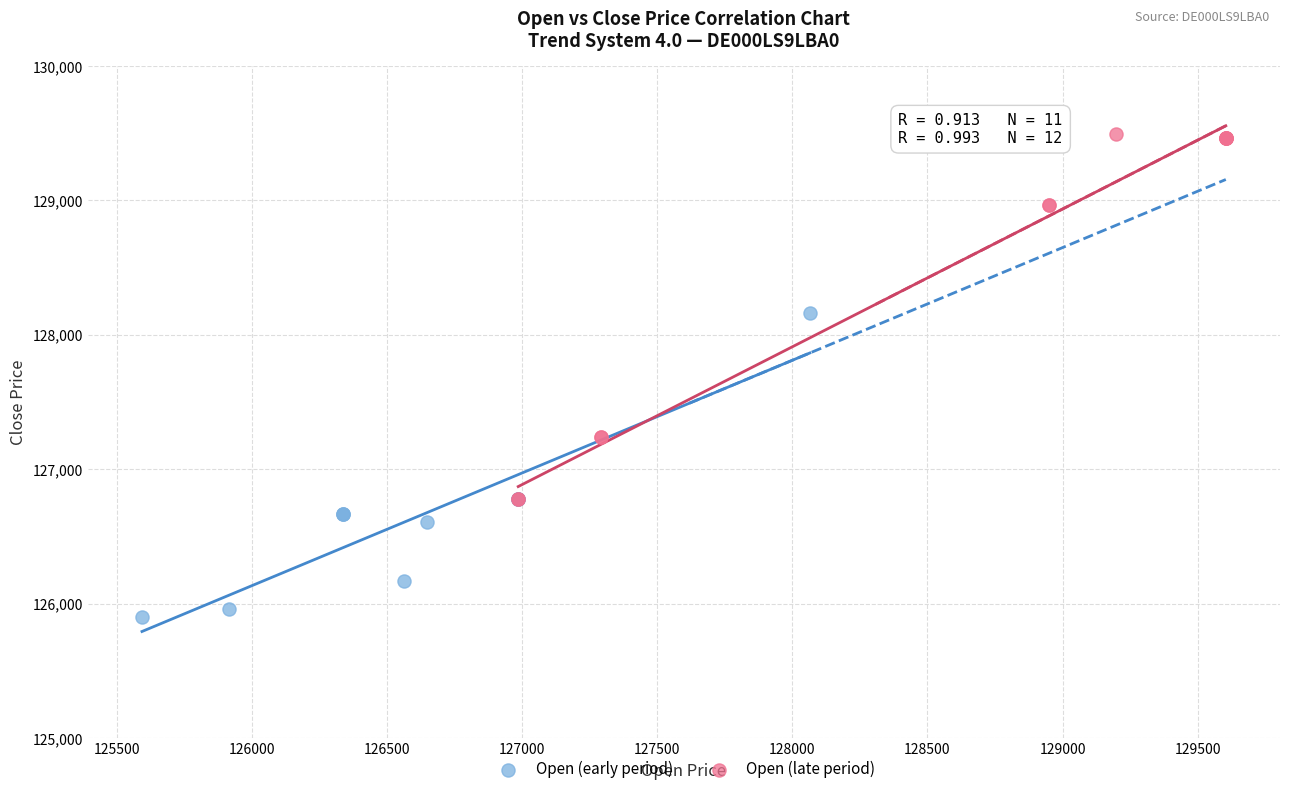

Which series contains the highest Y value?

Open (late period)